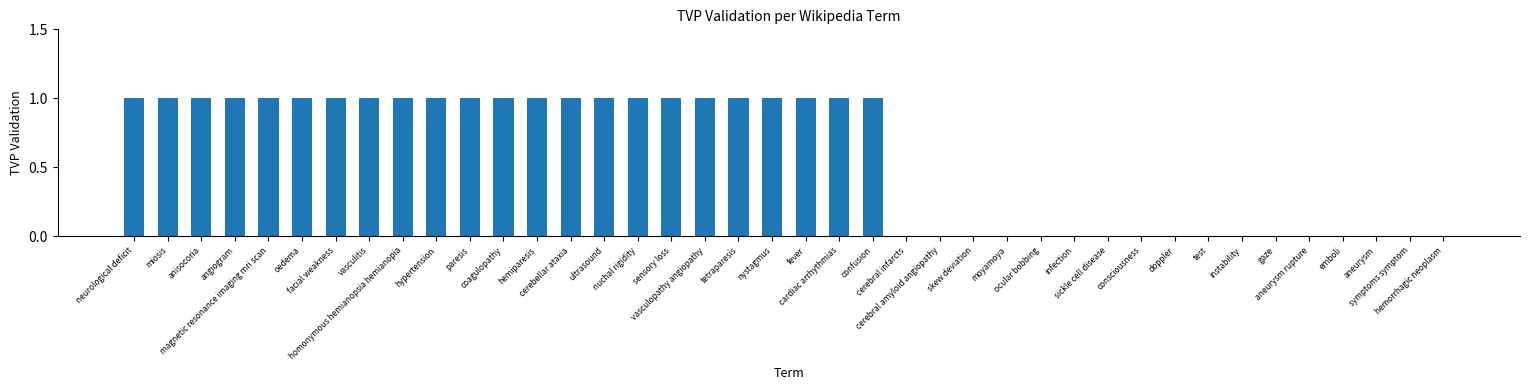

What is the sum of the values at cerebellar ataxia and infection?

1